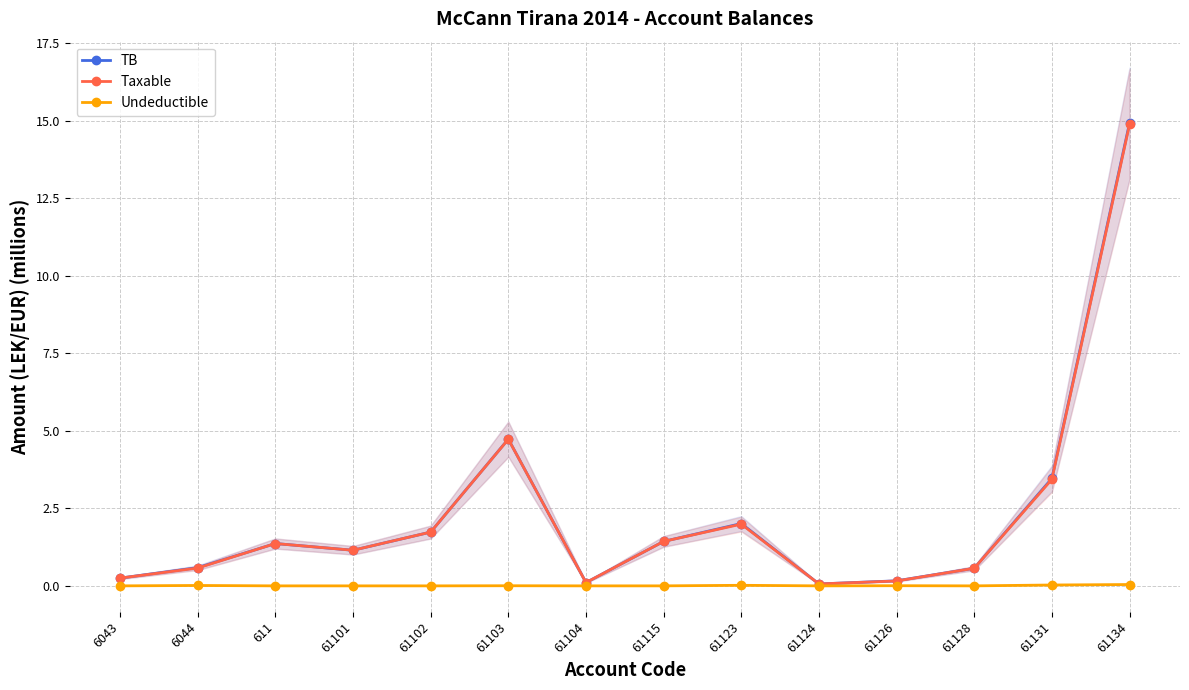

The value of TB at 61102 is 2.9. True or false?

False